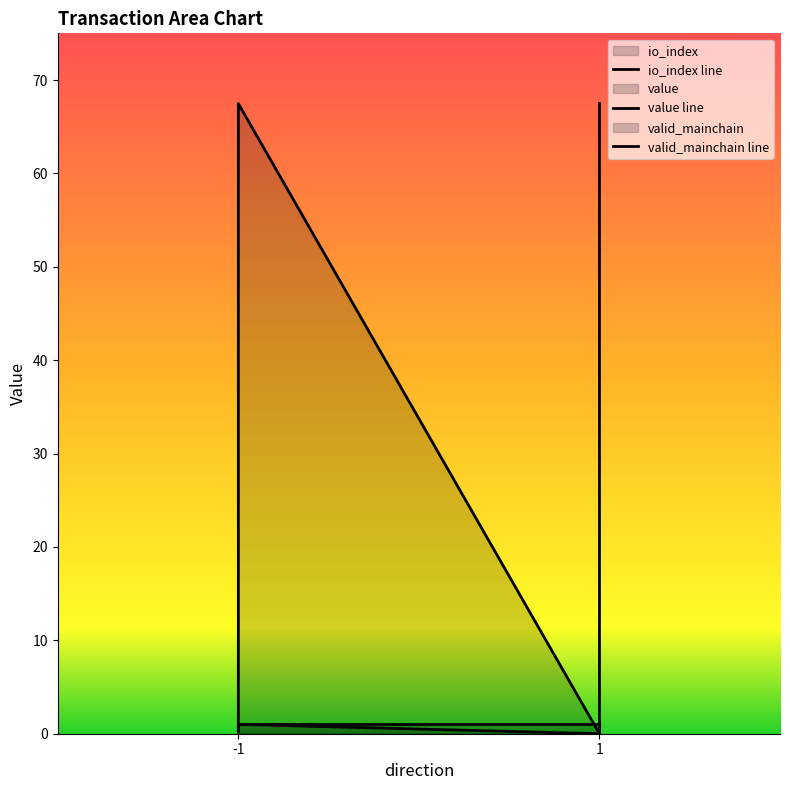

Does the chart have visible grid lines?

No